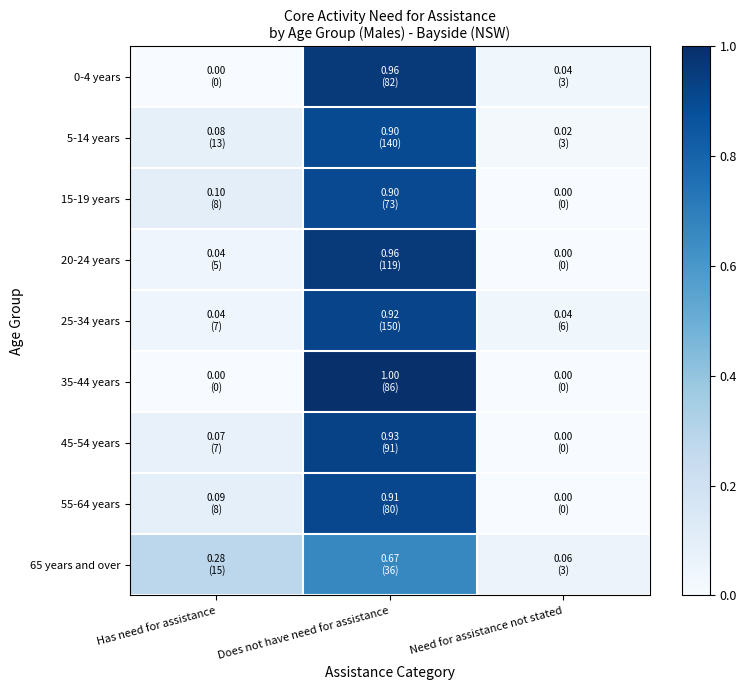

At how many categories does at least one series exceed 0?

3